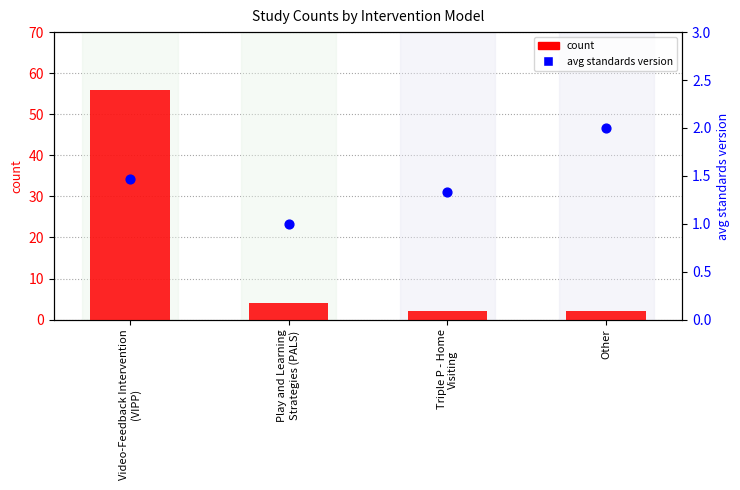

At how many categories does at least one series exceed 44?

1